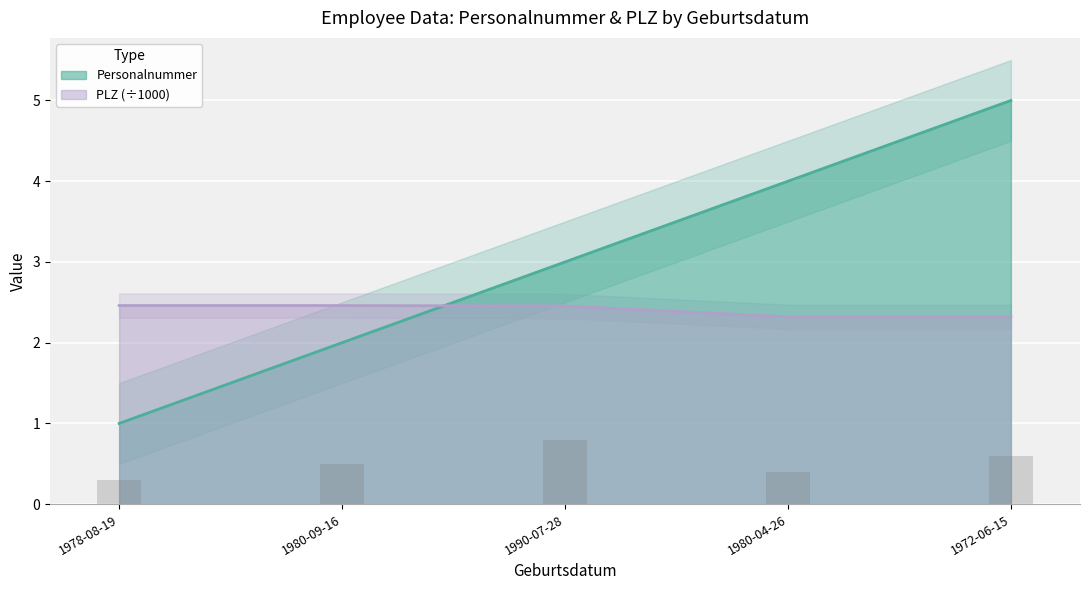

What is the difference between the maximum and minimum values in the Personalnummer series?

4.0